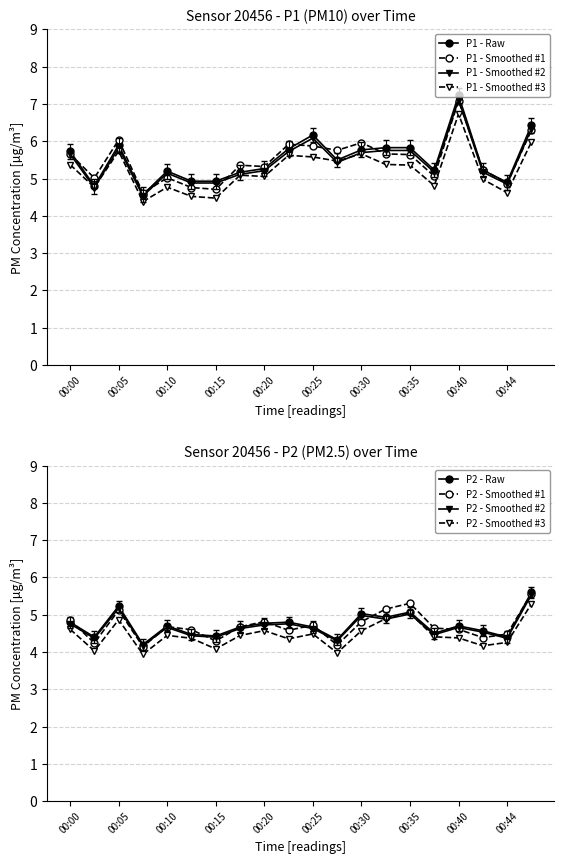

Which series has the widest spread of values?

P1